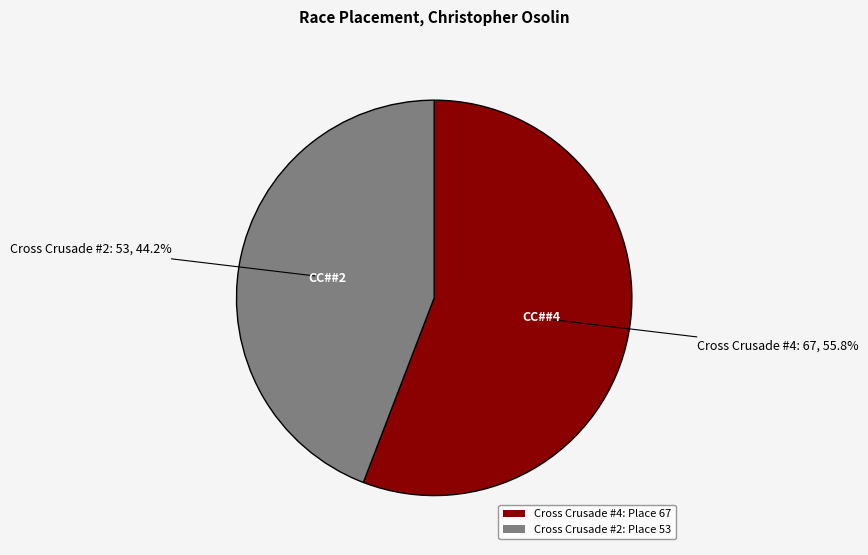

What percentage is the Cross Crusade #4 slice, to the nearest percent?

56%